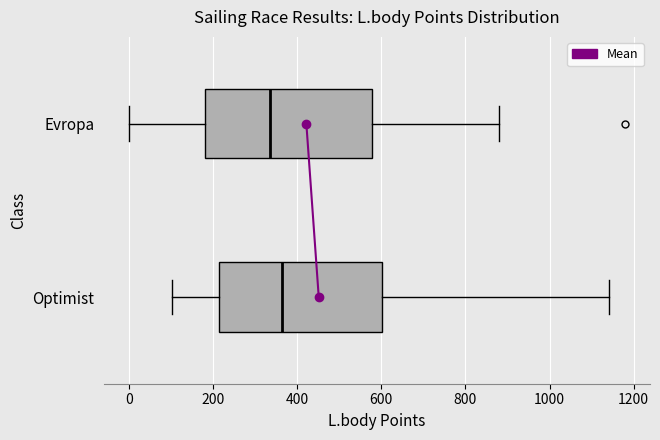

Which box's median line is the furthest to the left?

Evropa